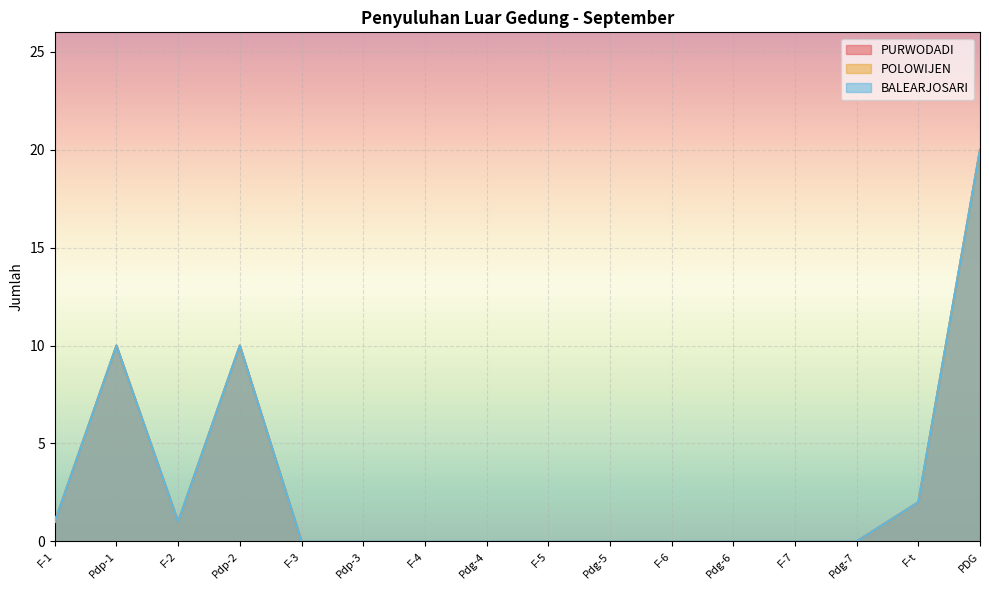

Rank the series by their maximum value, from highest to lowest.

PURWODADI, POLOWIJEN, BALEARJOSARI